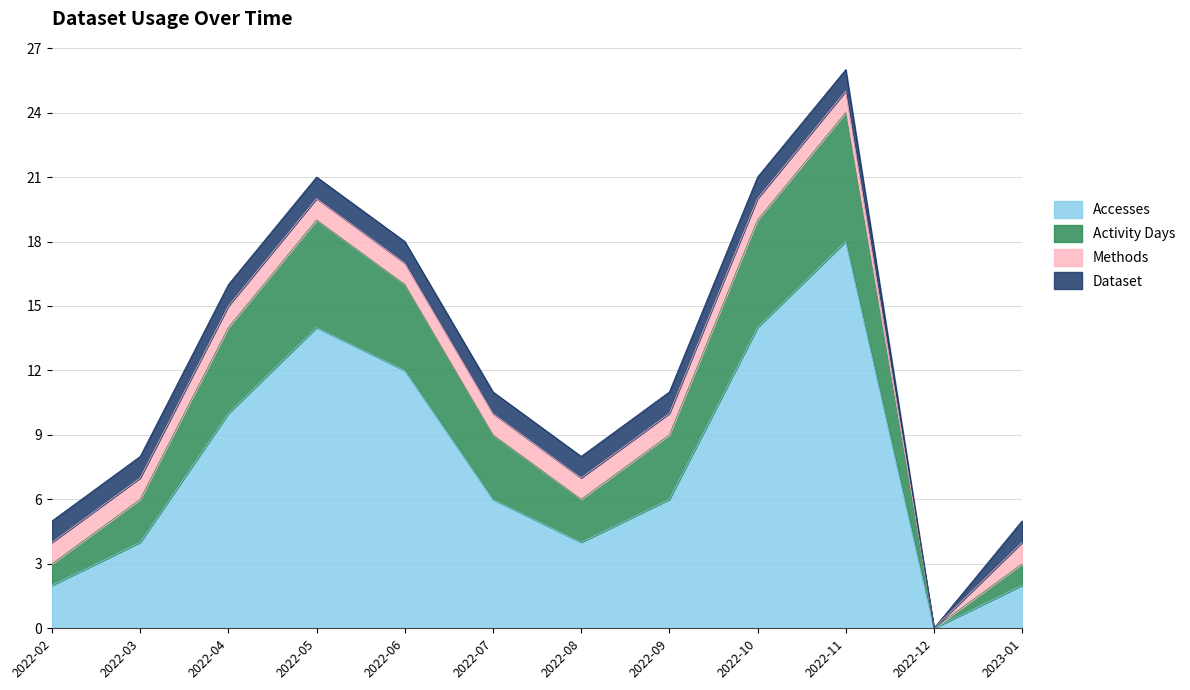

Does the chart have visible grid lines?

Yes